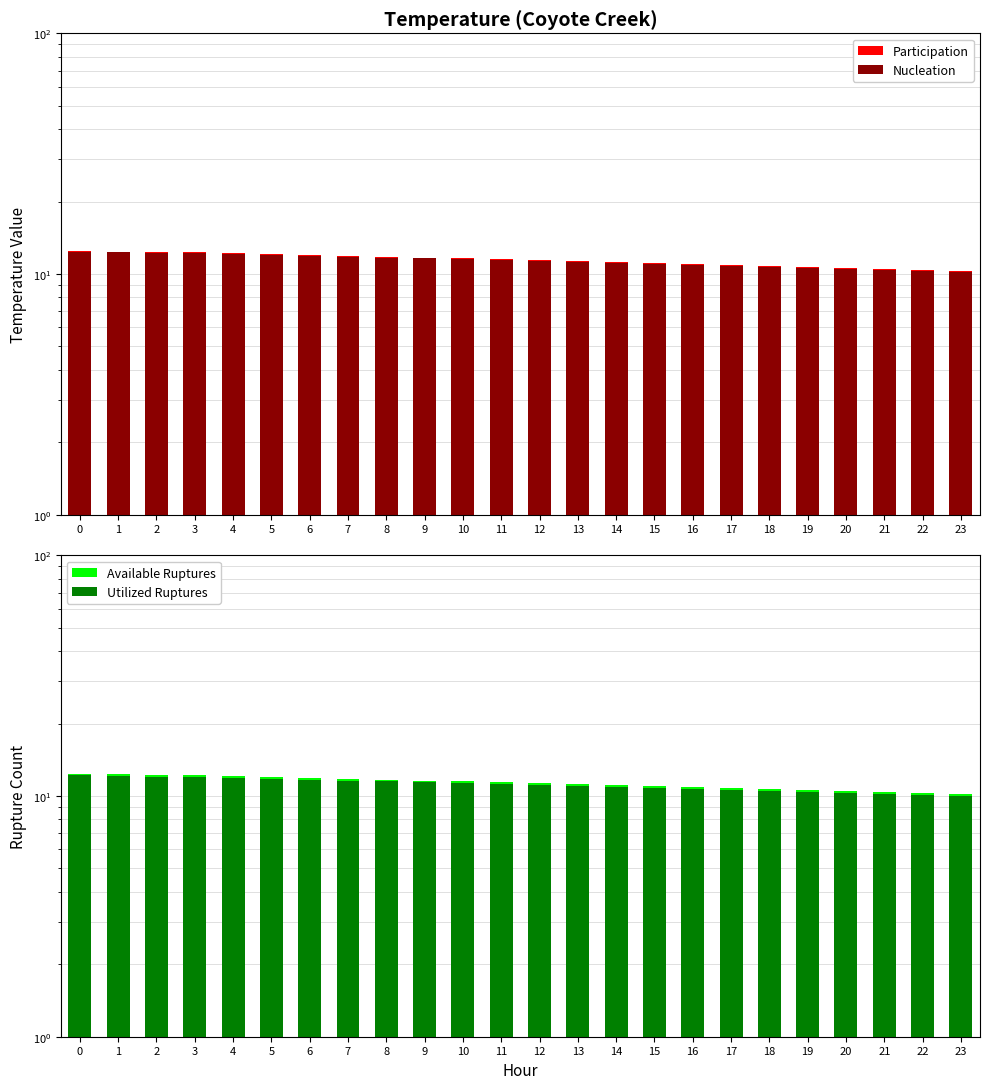

How many series are shown in this chart?

4